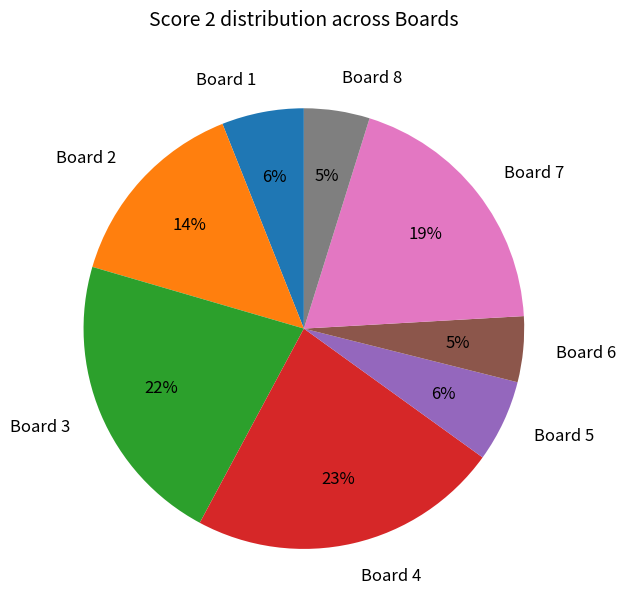

To the nearest percent, what percentage of the pie is Board 1?

6%